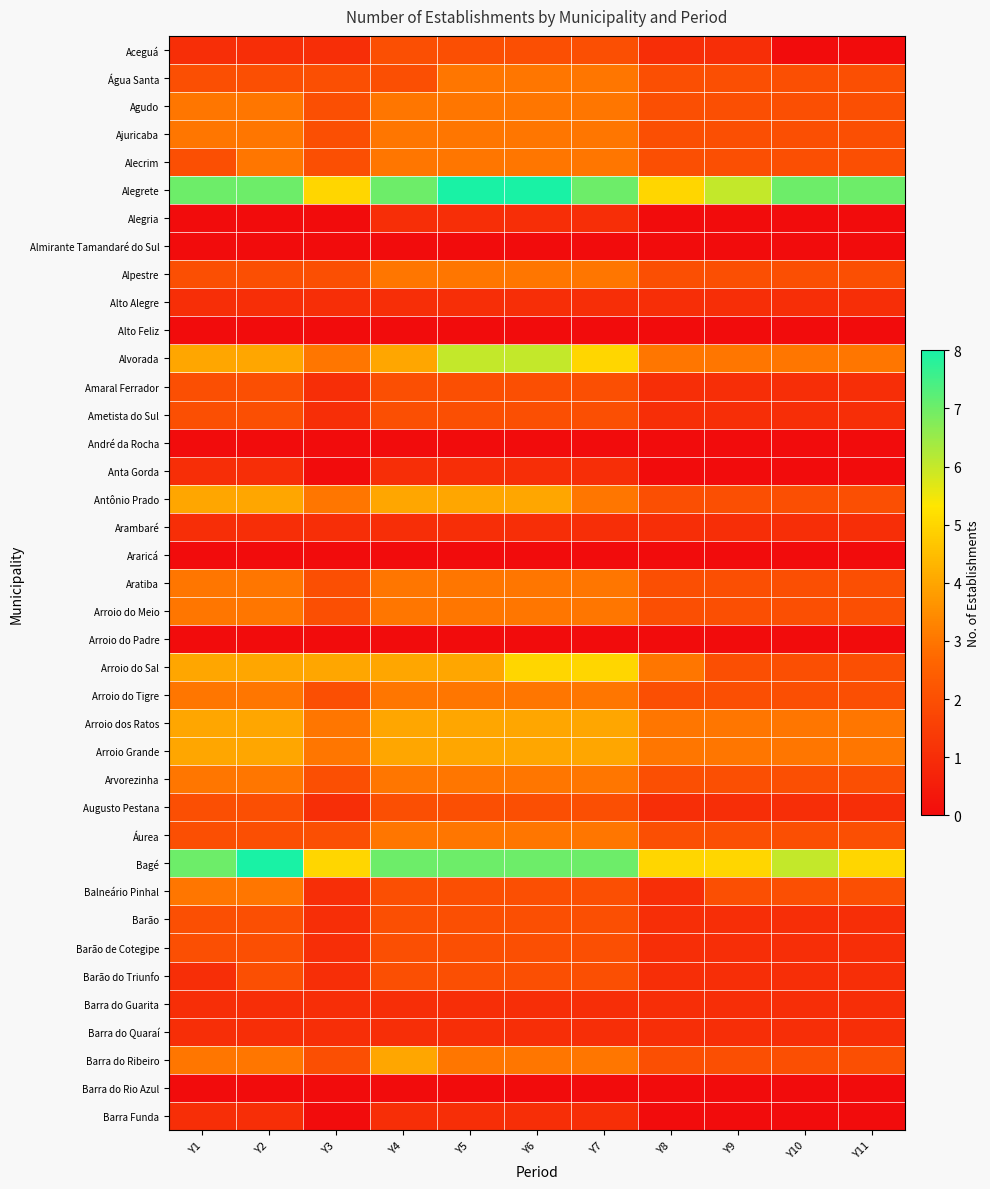

At which category does the chart reach its peak across all series?

Y5